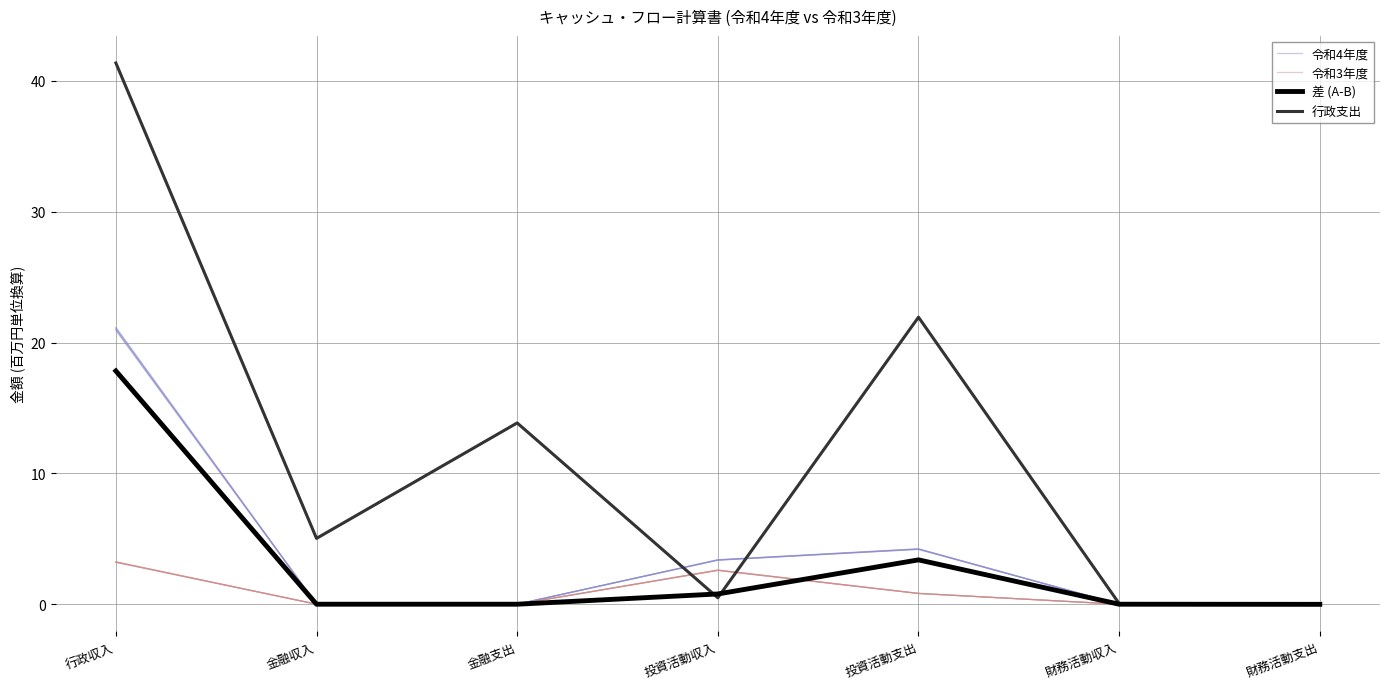

At which label is 令和4年度 closest to 10?

投資活動支出